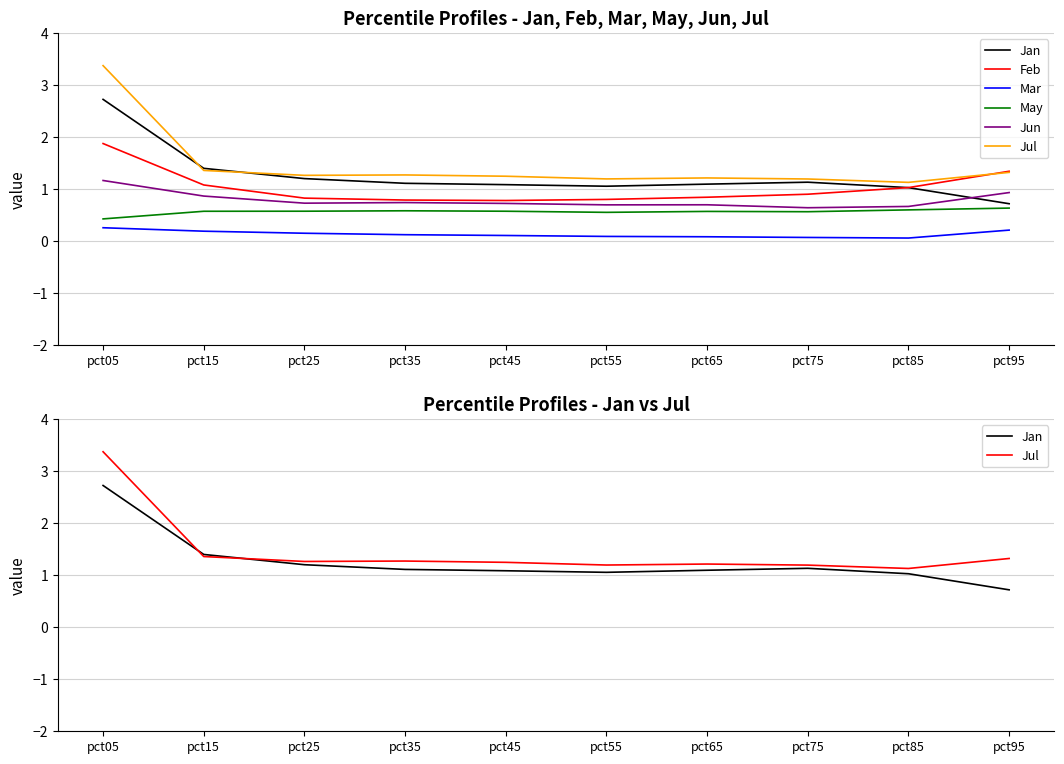

What is the sum of the Jan values at pct45 and pct25?

2.3